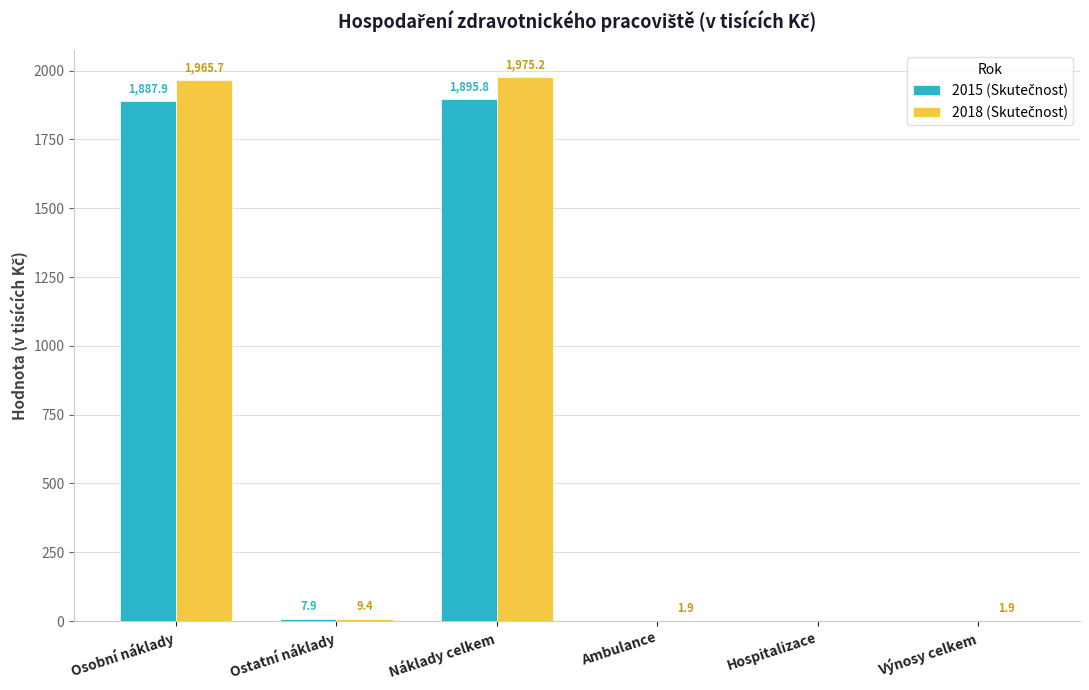

Which label corresponds to the largest value in the chart?

Náklady celkem